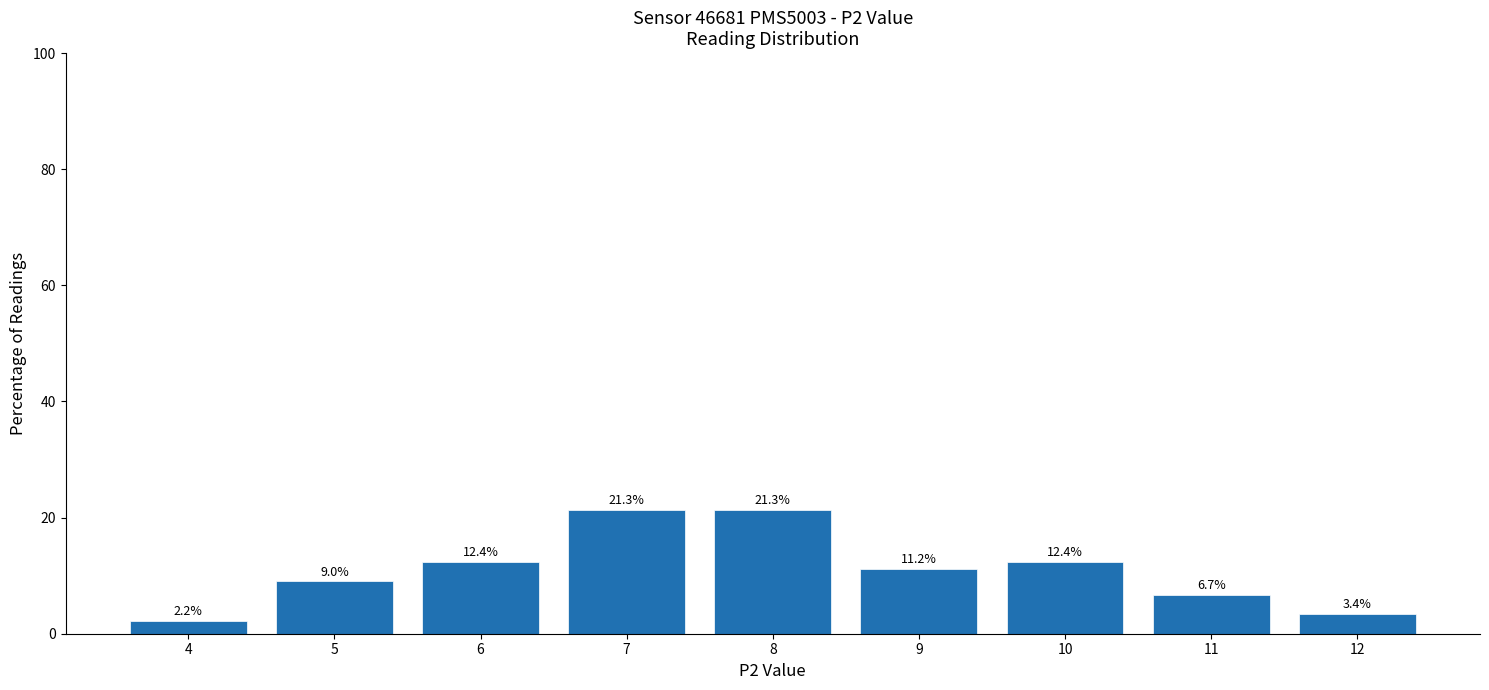

How many bars are there in total?

9